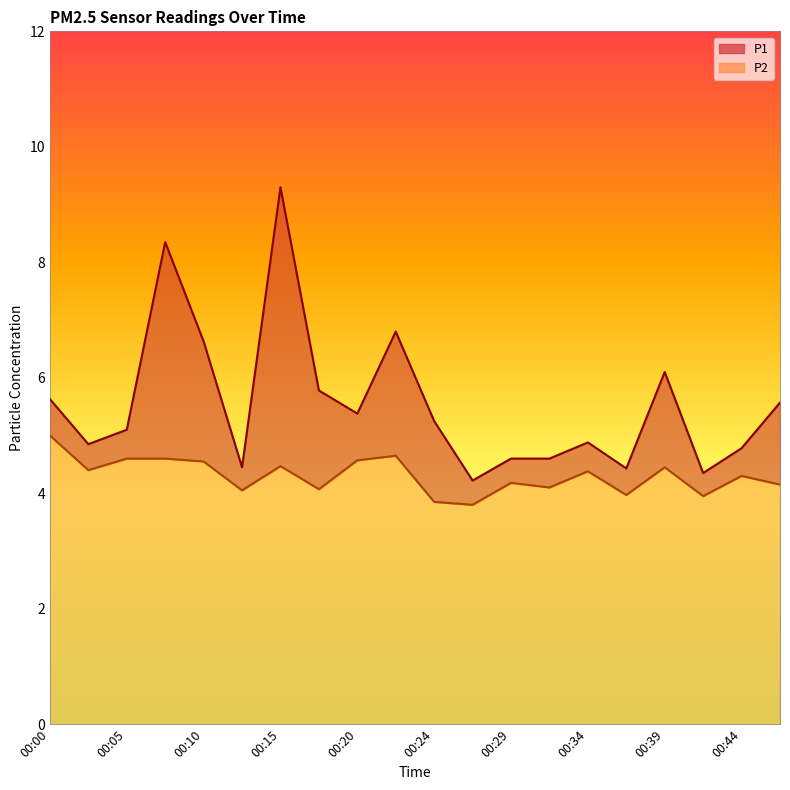

What is the difference between the P1 values at 00:12 and 00:00?

1.2